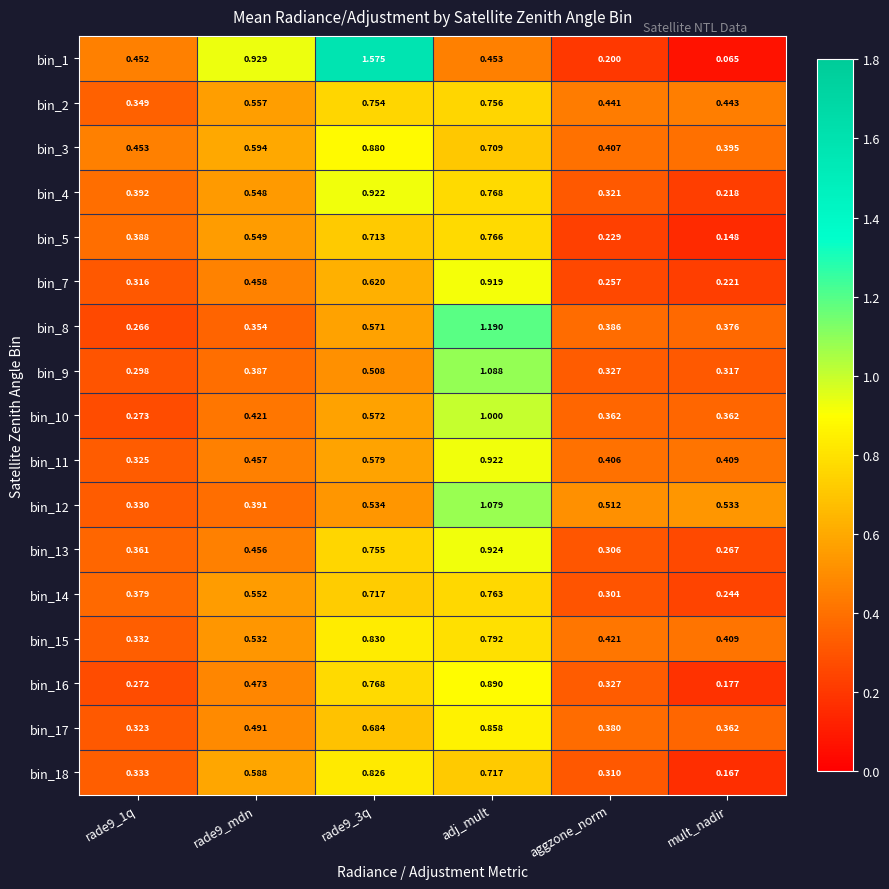

Which series changed the most between adj_mult and aggzone_norm?

bin_8